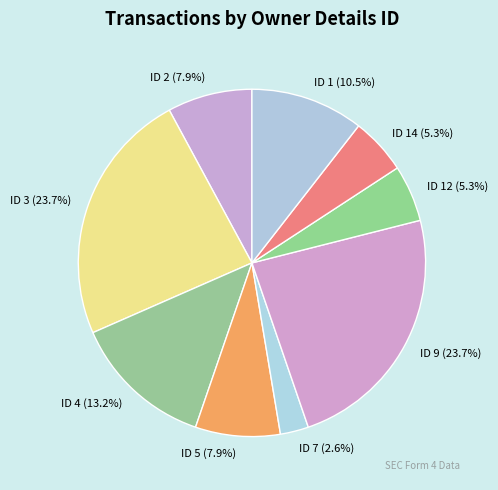

Is ID 4 the majority of the pie?

No